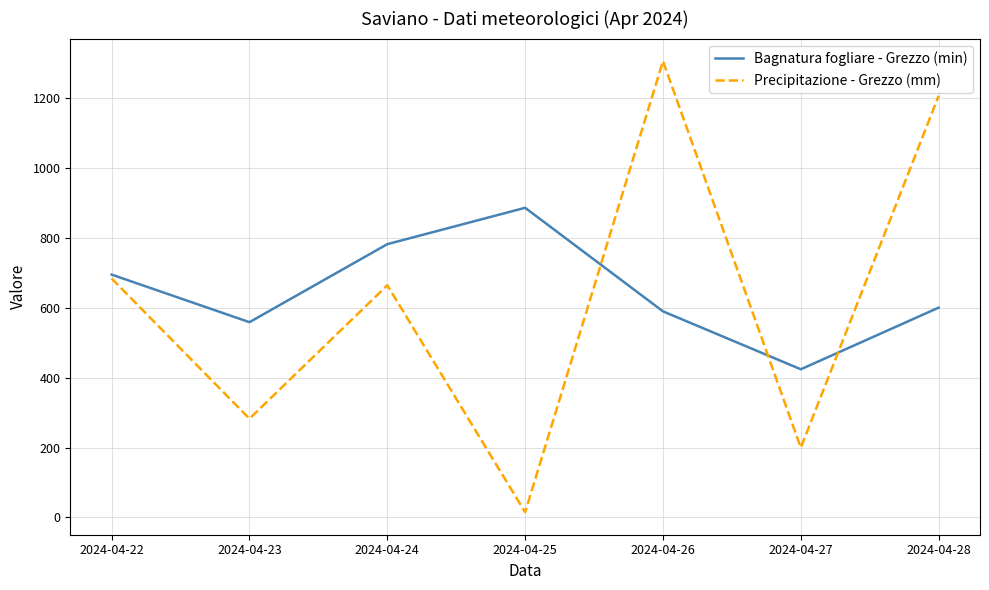

What is the average value of the Precipitazione - Grezzo (mm) series?

622.8